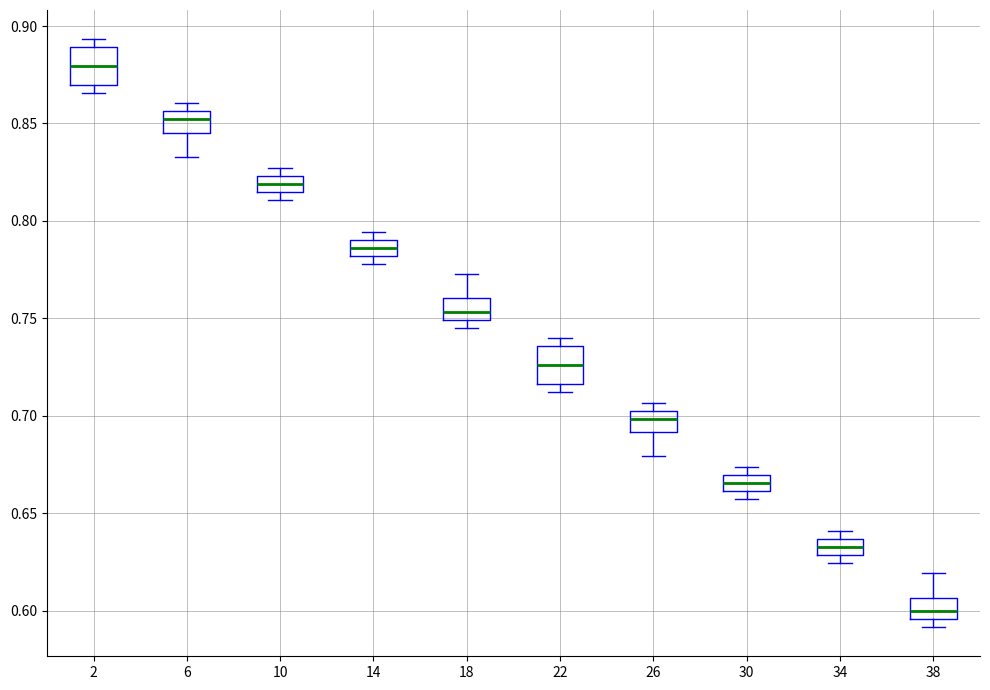

Which box has the highest median line?

2